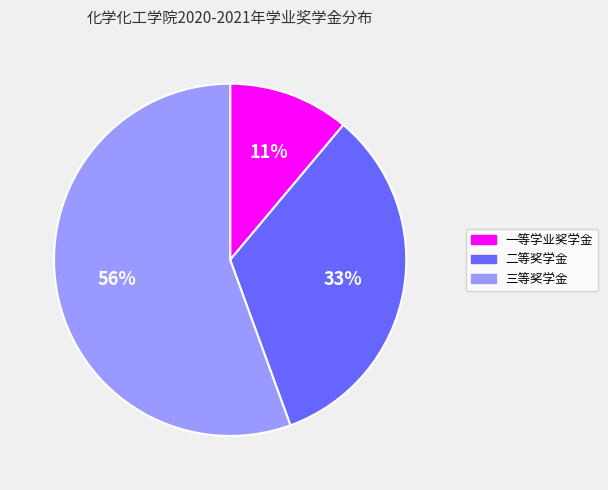

Is the sum of 一等学业奖学金 and 二等奖学金 greater than half?

No